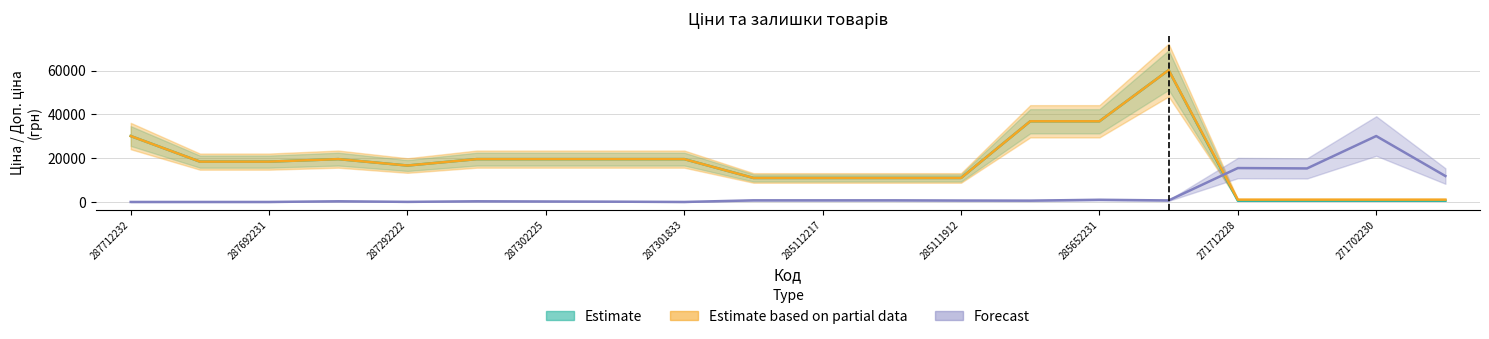

The value of Залишок at 287712232 is -16100.0. True or false?

False